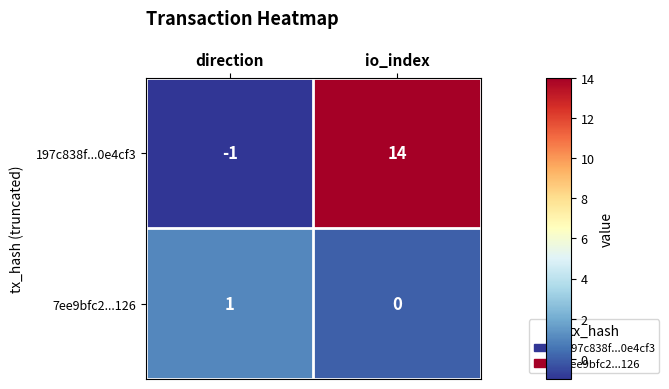

Reading right to left, what are all the values shown in this chart?

197c838f...0e4cf3: io_index=14	direction=-1
7ee9bfc2...126: io_index=0	direction=1